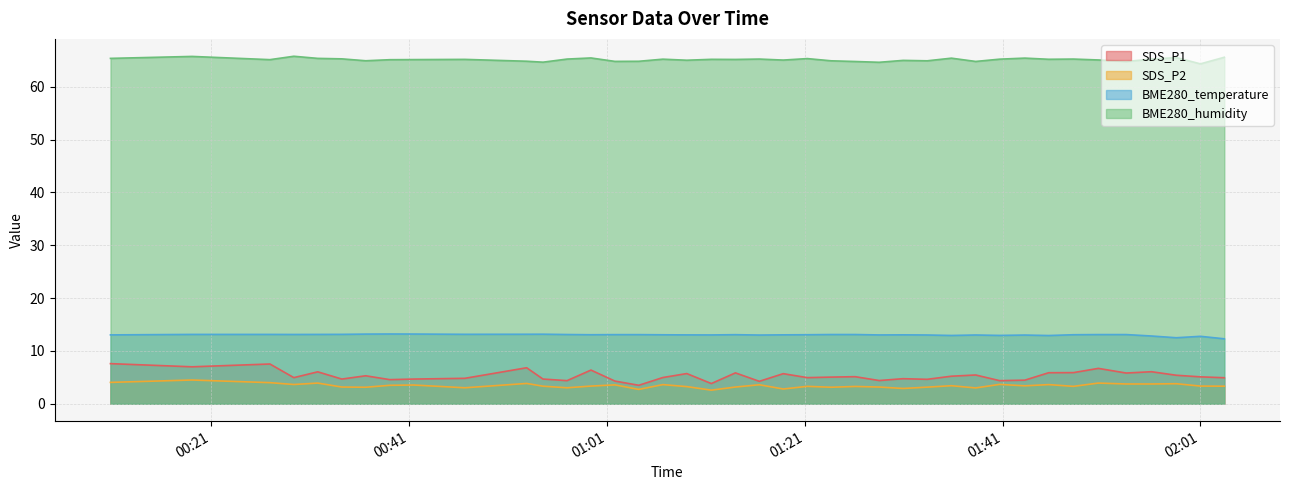

What is the label of the 1st point from the left?

2022/11/05 00:10:50